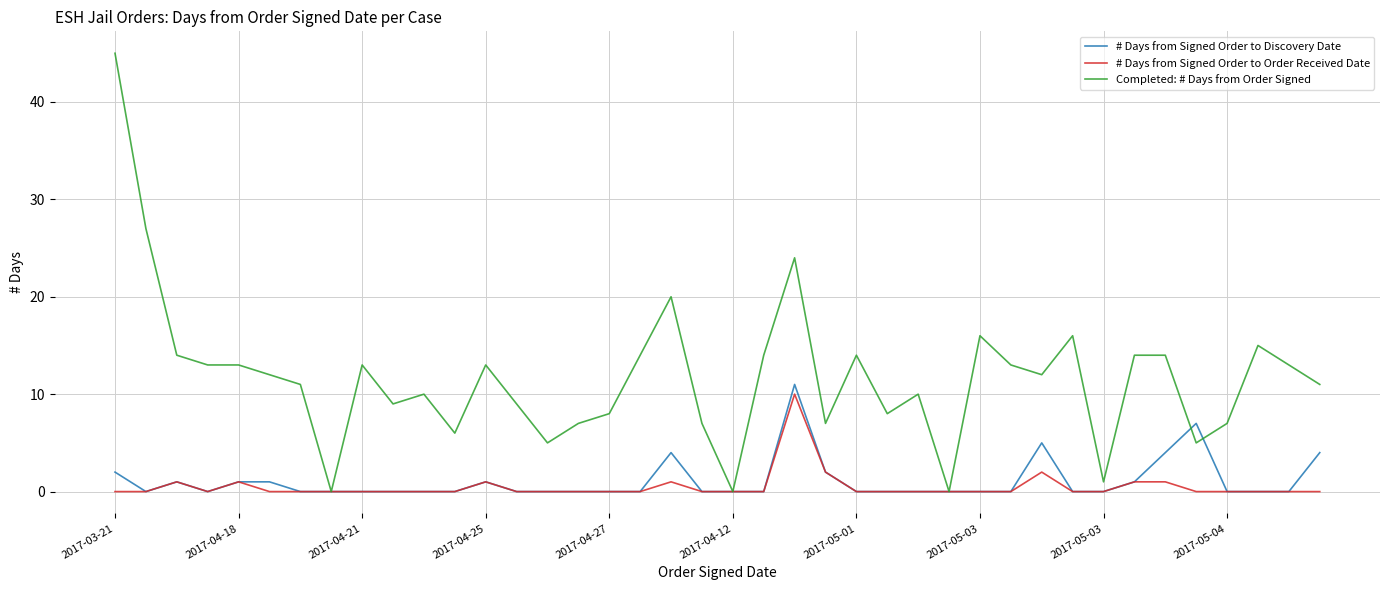

Which series has the largest range (max minus min)?

Completed: # Days from Order Signed